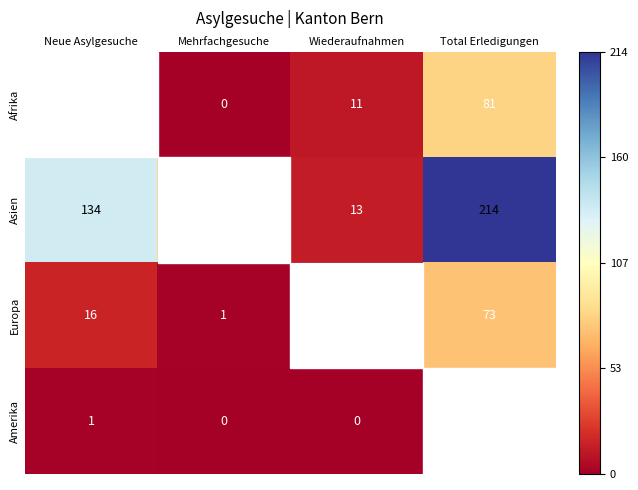

True or false: Afrika has a value of 11 at Wiederaufnahmen.

True